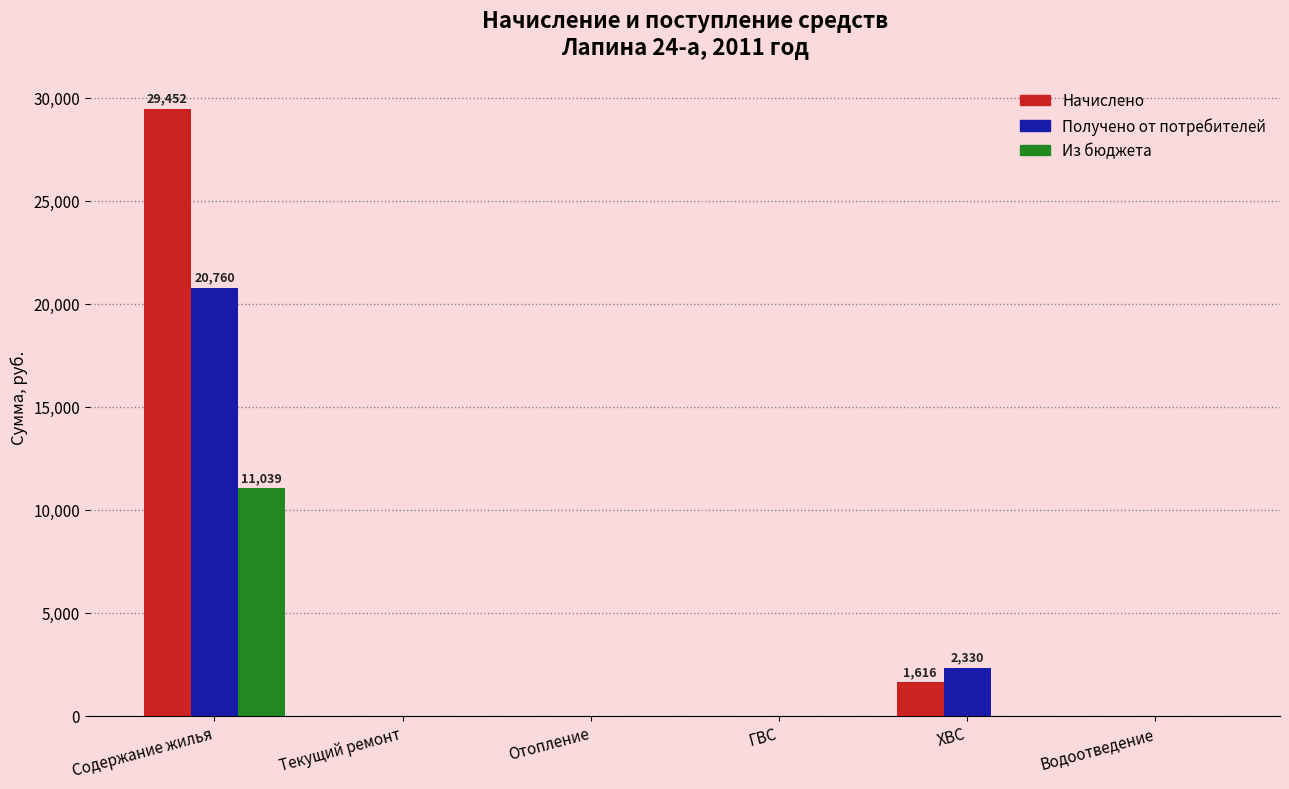

What is the maximum value shown in the chart?

29452.0